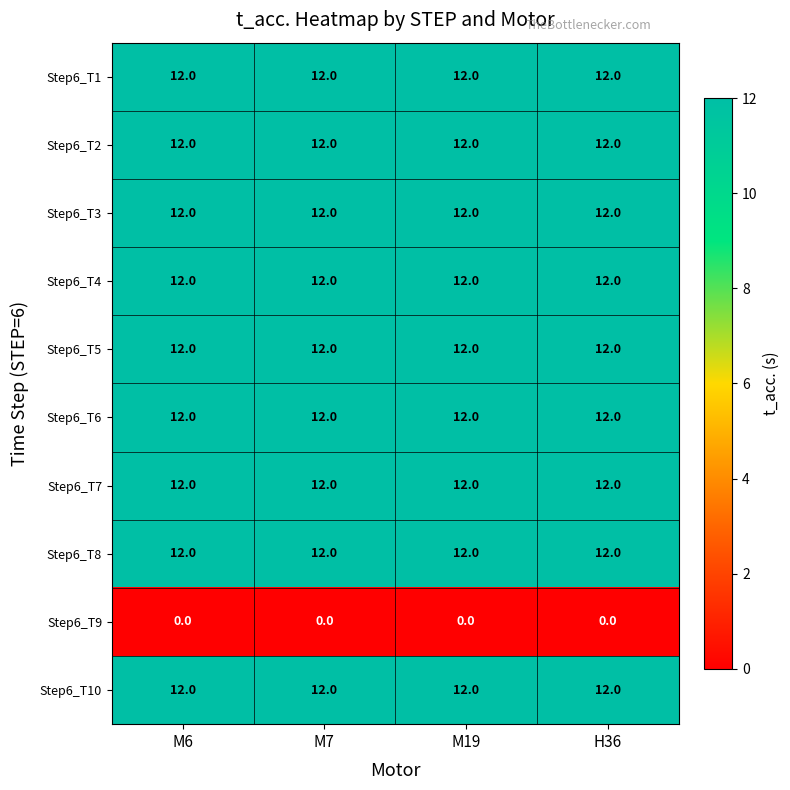

What is the highest value of the Step6_T6 series?

12